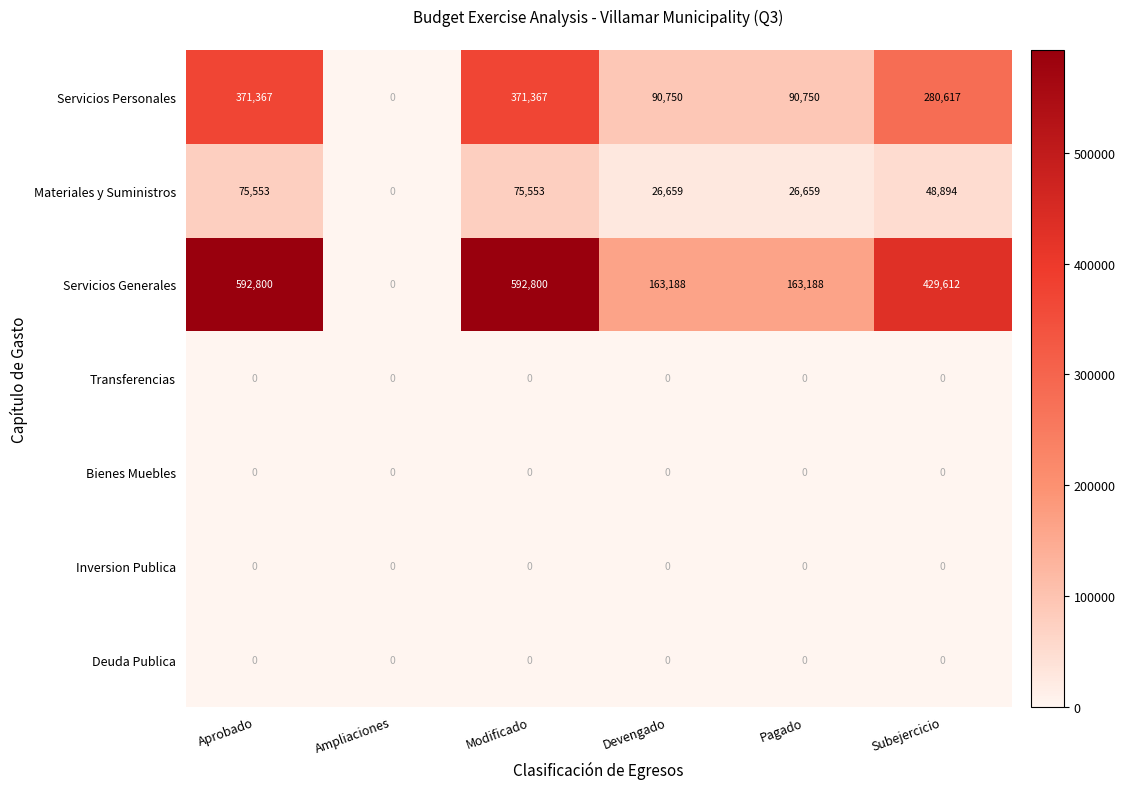

Is it true that Transferencias equals 0 at Devengado?

True